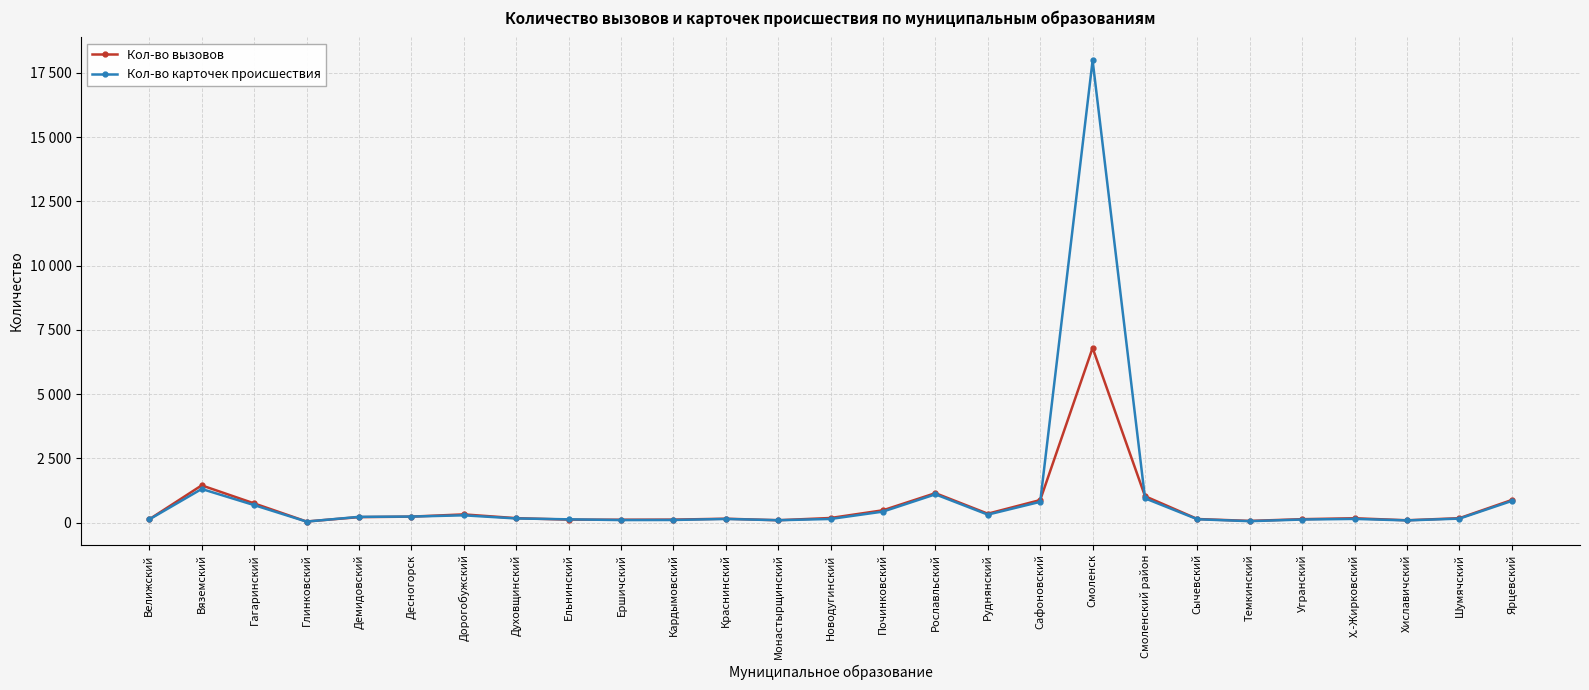

Between which two adjacent categories do Кол-во карточек происшествия and Кол-во вызовов first intersect?

Глинковский and Демидовский